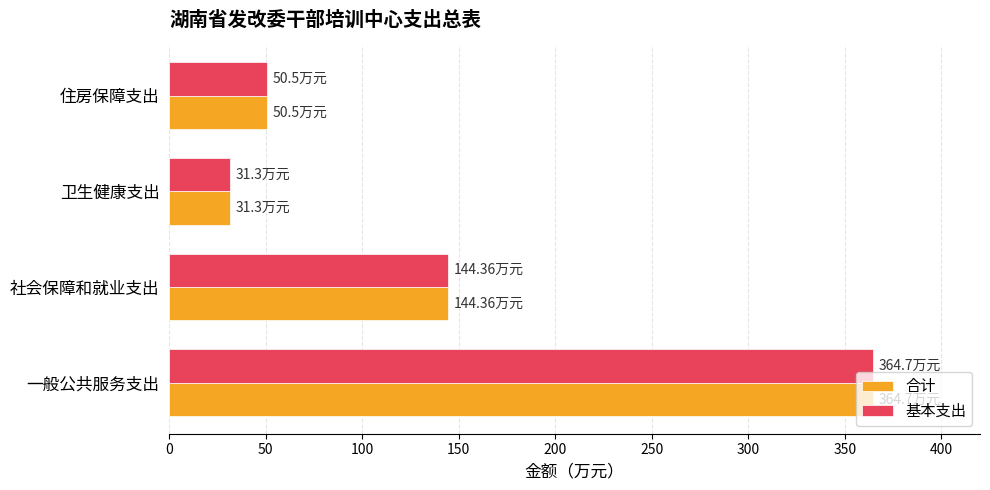

What is the sum of all 合计 values?

590.9